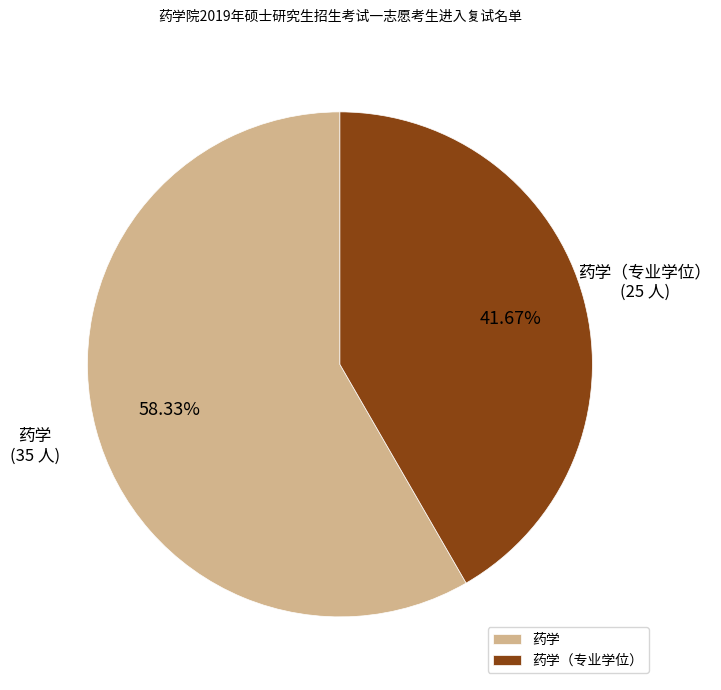

To the nearest percent, what percentage of the pie is 药学?

58%